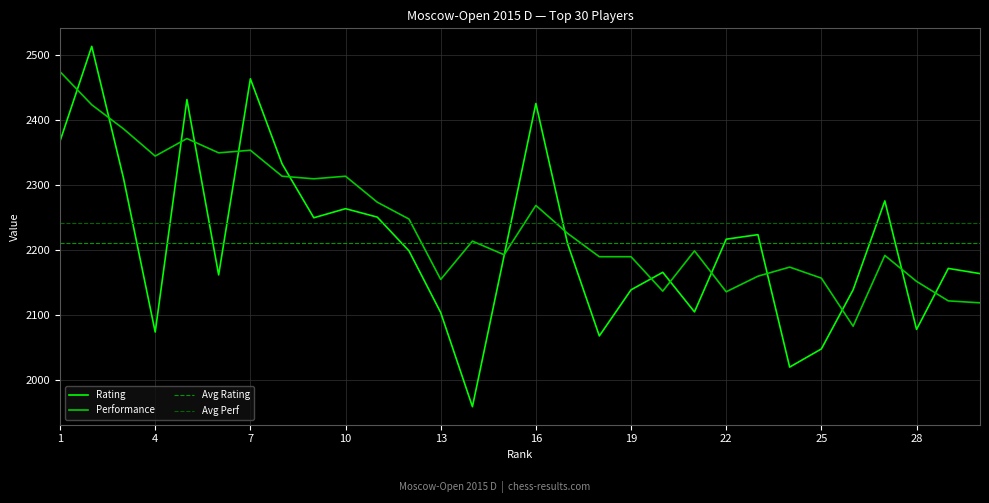

At which label does Perf reach its peak?

1